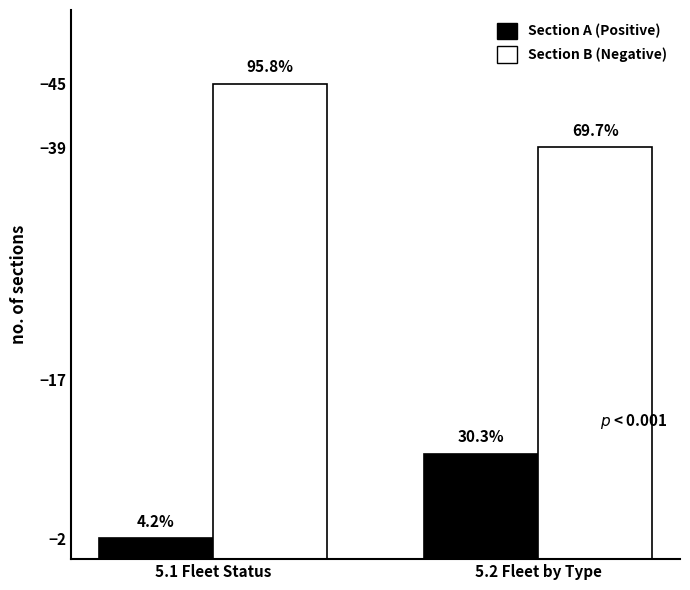

What is the label of the 1st bar from the left?

5.1 Fleet Status